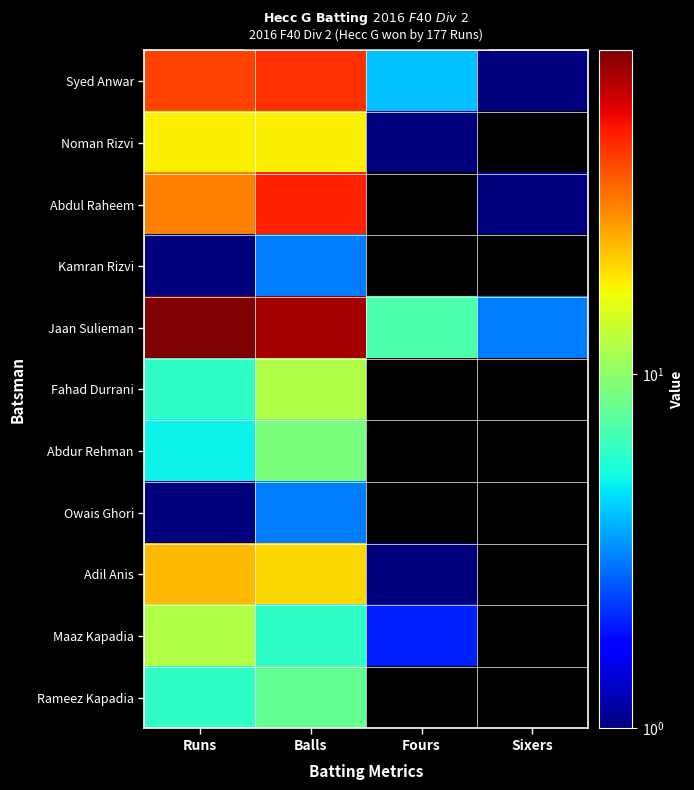

Reading left to right, what are all the values shown in this chart?

Syed Anwar: Runs=40	Balls=44	Fours=4	Sixers=1
Noman Rizvi: Runs=18	Balls=18	Fours=1	Sixers=0
Abdul Raheem: Runs=30	Balls=47	Fours=0	Sixers=1
Kamran Rizvi: Runs=1	Balls=3	Fours=0	Sixers=0
Jaan Sulieman: Runs=82	Balls=71	Fours=7	Sixers=3
Fahad Durrani: Runs=6	Balls=12	Fours=0	Sixers=0
Abdur Rehman: Runs=5	Balls=9	Fours=0	Sixers=0
Owais Ghori: Runs=1	Balls=3	Fours=0	Sixers=0
Adil Anis: Runs=23	Balls=20	Fours=1	Sixers=0
Maaz Kapadia: Runs=12	Balls=6	Fours=2	Sixers=0
Rameez Kapadia: Runs=6	Balls=8	Fours=0	Sixers=0